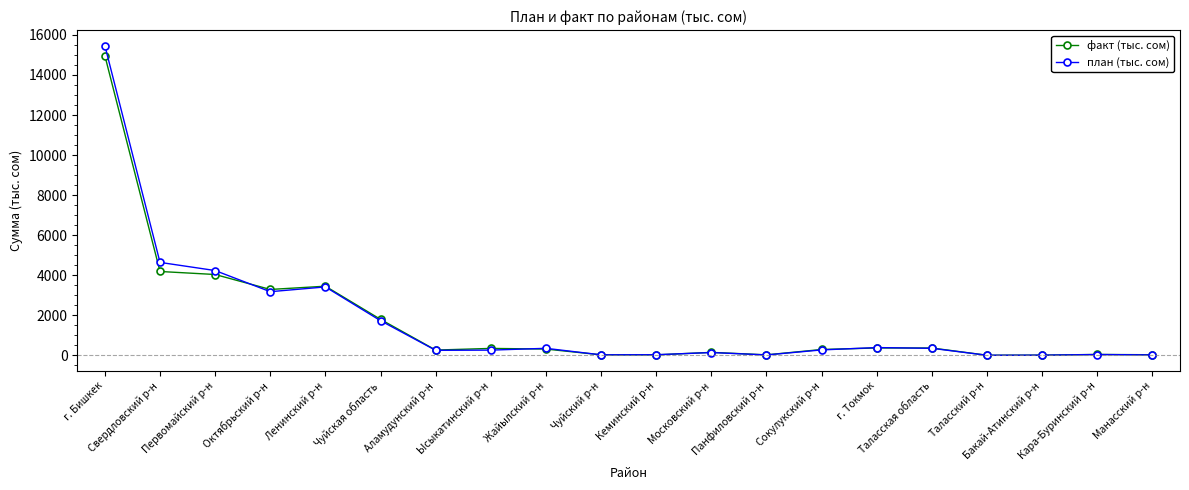

Which series has the widest spread of values?

план (тыс. сом)